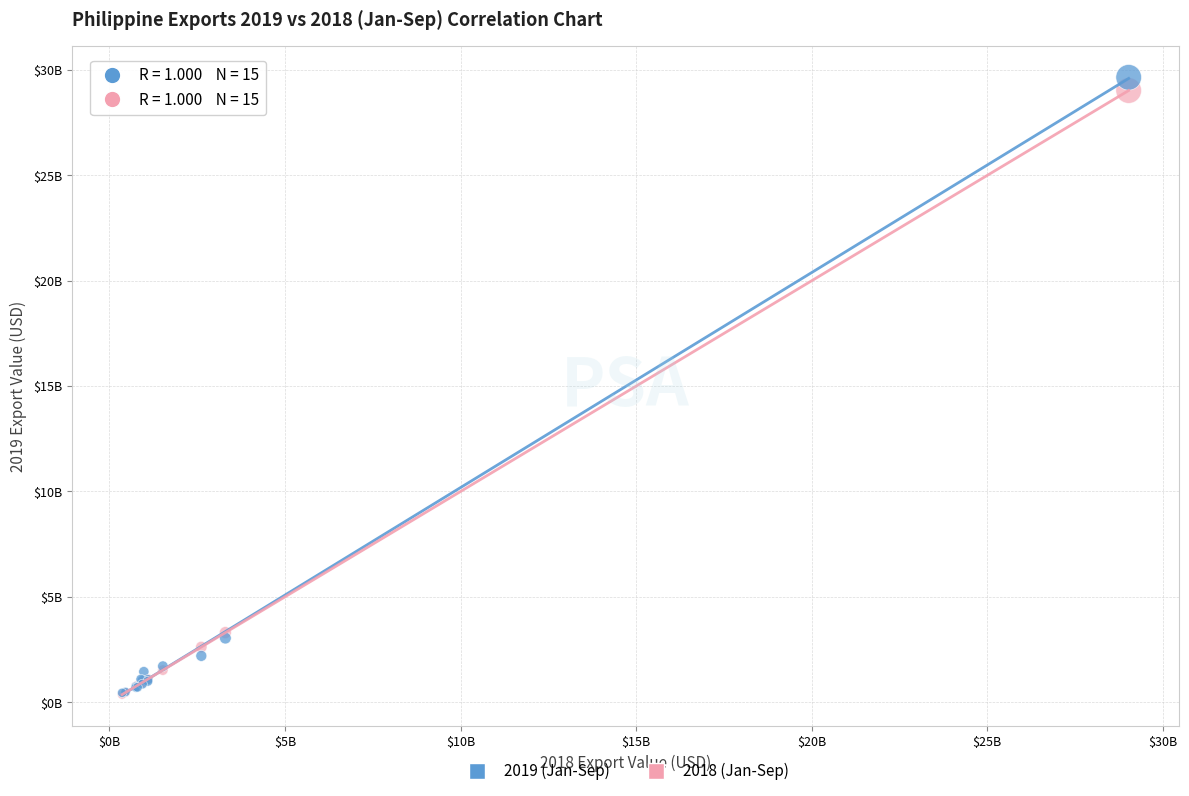

Which series has the largest Y range (max minus min)?

2019 (Jan-Sep)